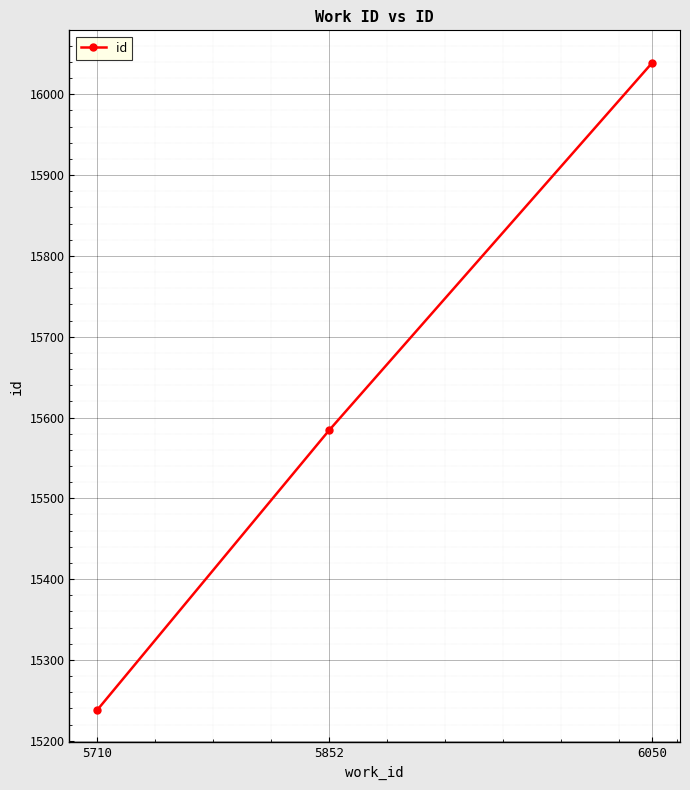

What is the ratio of the value at 5852 to the value at 6050?

1.0